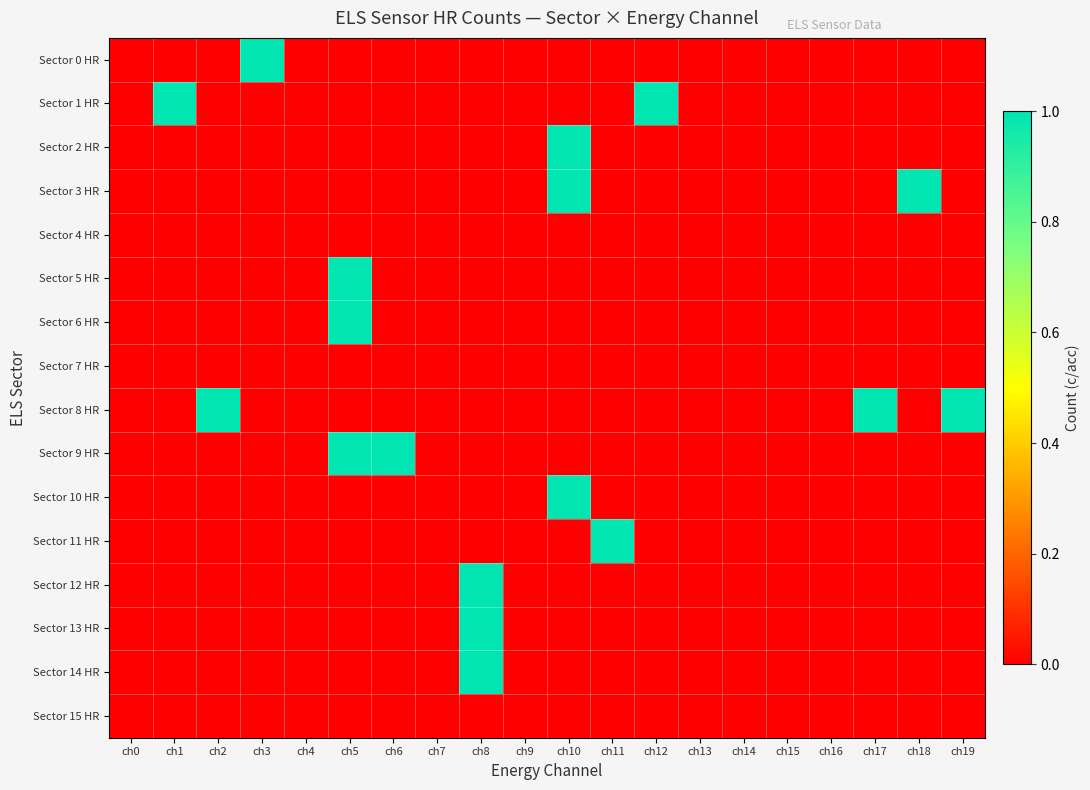

Reading left to right, list all the values displayed in this chart.

Sector 0 HR: ch0=0	ch1=0	ch2=0	ch3=1	ch4=0	ch5=0	ch6=0	ch7=0	ch8=0	ch9=0	ch10=0	ch11=0	ch12=0	ch13=0	ch14=0	ch15=0	ch16=0	ch17=0	ch18=0	ch19=0
Sector 1 HR: ch0=0	ch1=1	ch2=0	ch3=0	ch4=0	ch5=0	ch6=0	ch7=0	ch8=0	ch9=0	ch10=0	ch11=0	ch12=1	ch13=0	ch14=0	ch15=0	ch16=0	ch17=0	ch18=0	ch19=0
Sector 2 HR: ch0=0	ch1=0	ch2=0	ch3=0	ch4=0	ch5=0	ch6=0	ch7=0	ch8=0	ch9=0	ch10=1	ch11=0	ch12=0	ch13=0	ch14=0	ch15=0	ch16=0	ch17=0	ch18=0	ch19=0
Sector 3 HR: ch0=0	ch1=0	ch2=0	ch3=0	ch4=0	ch5=0	ch6=0	ch7=0	ch8=0	ch9=0	ch10=1	ch11=0	ch12=0	ch13=0	ch14=0	ch15=0	ch16=0	ch17=0	ch18=1	ch19=0
Sector 4 HR: ch0=0	ch1=0	ch2=0	ch3=0	ch4=0	ch5=0	ch6=0	ch7=0	ch8=0	ch9=0	ch10=0	ch11=0	ch12=0	ch13=0	ch14=0	ch15=0	ch16=0	ch17=0	ch18=0	ch19=0
Sector 5 HR: ch0=0	ch1=0	ch2=0	ch3=0	ch4=0	ch5=1	ch6=0	ch7=0	ch8=0	ch9=0	ch10=0	ch11=0	ch12=0	ch13=0	ch14=0	ch15=0	ch16=0	ch17=0	ch18=0	ch19=0
Sector 6 HR: ch0=0	ch1=0	ch2=0	ch3=0	ch4=0	ch5=1	ch6=0	ch7=0	ch8=0	ch9=0	ch10=0	ch11=0	ch12=0	ch13=0	ch14=0	ch15=0	ch16=0	ch17=0	ch18=0	ch19=0
Sector 7 HR: ch0=0	ch1=0	ch2=0	ch3=0	ch4=0	ch5=0	ch6=0	ch7=0	ch8=0	ch9=0	ch10=0	ch11=0	ch12=0	ch13=0	ch14=0	ch15=0	ch16=0	ch17=0	ch18=0	ch19=0
Sector 8 HR: ch0=0	ch1=0	ch2=1	ch3=0	ch4=0	ch5=0	ch6=0	ch7=0	ch8=0	ch9=0	ch10=0	ch11=0	ch12=0	ch13=0	ch14=0	ch15=0	ch16=0	ch17=1	ch18=0	ch19=1
Sector 9 HR: ch0=0	ch1=0	ch2=0	ch3=0	ch4=0	ch5=1	ch6=1	ch7=0	ch8=0	ch9=0	ch10=0	ch11=0	ch12=0	ch13=0	ch14=0	ch15=0	ch16=0	ch17=0	ch18=0	ch19=0
Sector 10 HR: ch0=0	ch1=0	ch2=0	ch3=0	ch4=0	ch5=0	ch6=0	ch7=0	ch8=0	ch9=0	ch10=1	ch11=0	ch12=0	ch13=0	ch14=0	ch15=0	ch16=0	ch17=0	ch18=0	ch19=0
Sector 11 HR: ch0=0	ch1=0	ch2=0	ch3=0	ch4=0	ch5=0	ch6=0	ch7=0	ch8=0	ch9=0	ch10=0	ch11=1	ch12=0	ch13=0	ch14=0	ch15=0	ch16=0	ch17=0	ch18=0	ch19=0
Sector 12 HR: ch0=0	ch1=0	ch2=0	ch3=0	ch4=0	ch5=0	ch6=0	ch7=0	ch8=1	ch9=0	ch10=0	ch11=0	ch12=0	ch13=0	ch14=0	ch15=0	ch16=0	ch17=0	ch18=0	ch19=0
Sector 13 HR: ch0=0	ch1=0	ch2=0	ch3=0	ch4=0	ch5=0	ch6=0	ch7=0	ch8=1	ch9=0	ch10=0	ch11=0	ch12=0	ch13=0	ch14=0	ch15=0	ch16=0	ch17=0	ch18=0	ch19=0
Sector 14 HR: ch0=0	ch1=0	ch2=0	ch3=0	ch4=0	ch5=0	ch6=0	ch7=0	ch8=1	ch9=0	ch10=0	ch11=0	ch12=0	ch13=0	ch14=0	ch15=0	ch16=0	ch17=0	ch18=0	ch19=0
Sector 15 HR: ch0=0	ch1=0	ch2=0	ch3=0	ch4=0	ch5=0	ch6=0	ch7=0	ch8=0	ch9=0	ch10=0	ch11=0	ch12=0	ch13=0	ch14=0	ch15=0	ch16=0	ch17=0	ch18=0	ch19=0